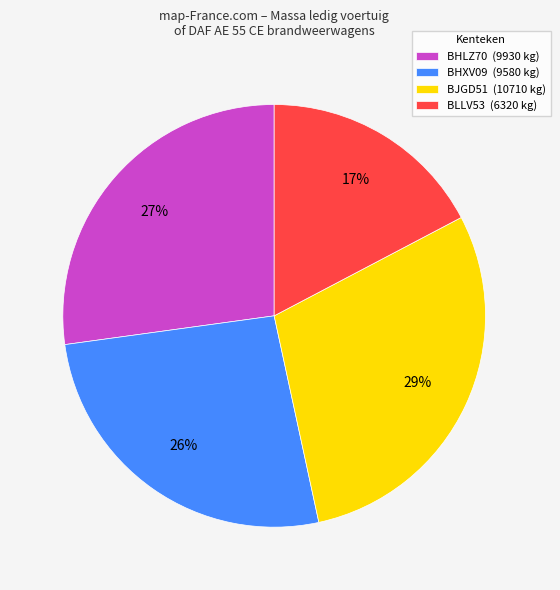

To the nearest percent, what percentage of the pie is BHLZ70?

27%